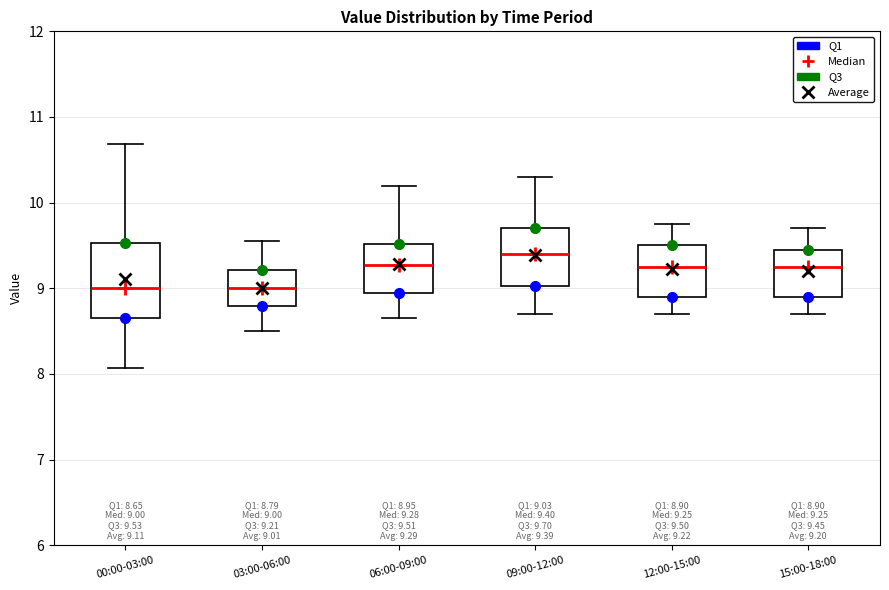

Comparing the boxes themselves (not the whiskers), which one is the tallest?

00:00-03:00